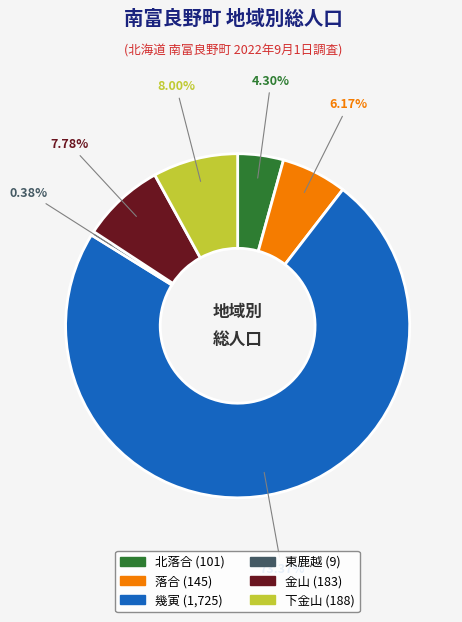

Which category has the smallest portion of the pie?

東鹿越